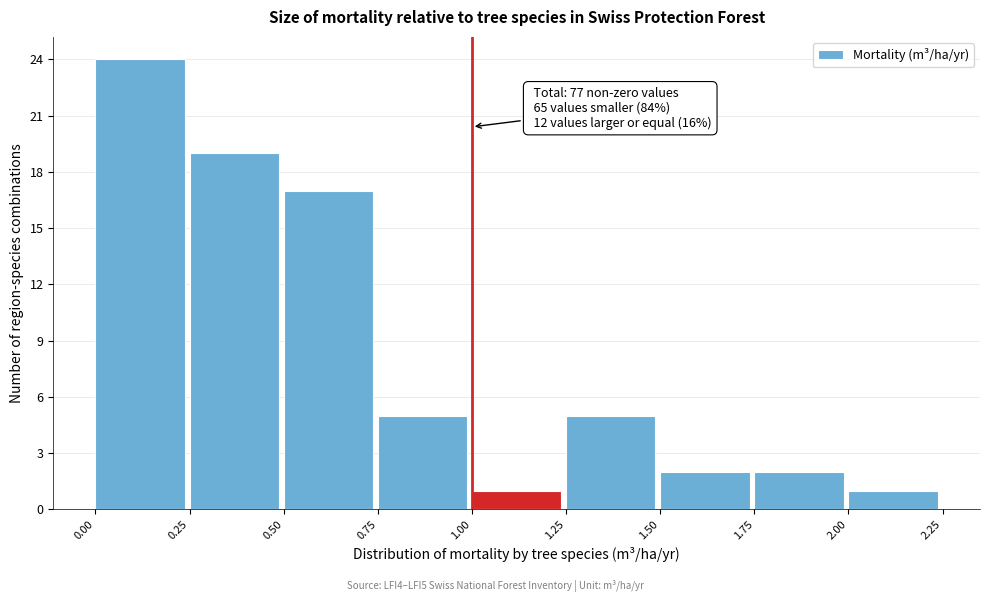

Which range on the x-axis has the tallest bar?

0.00 to 0.25